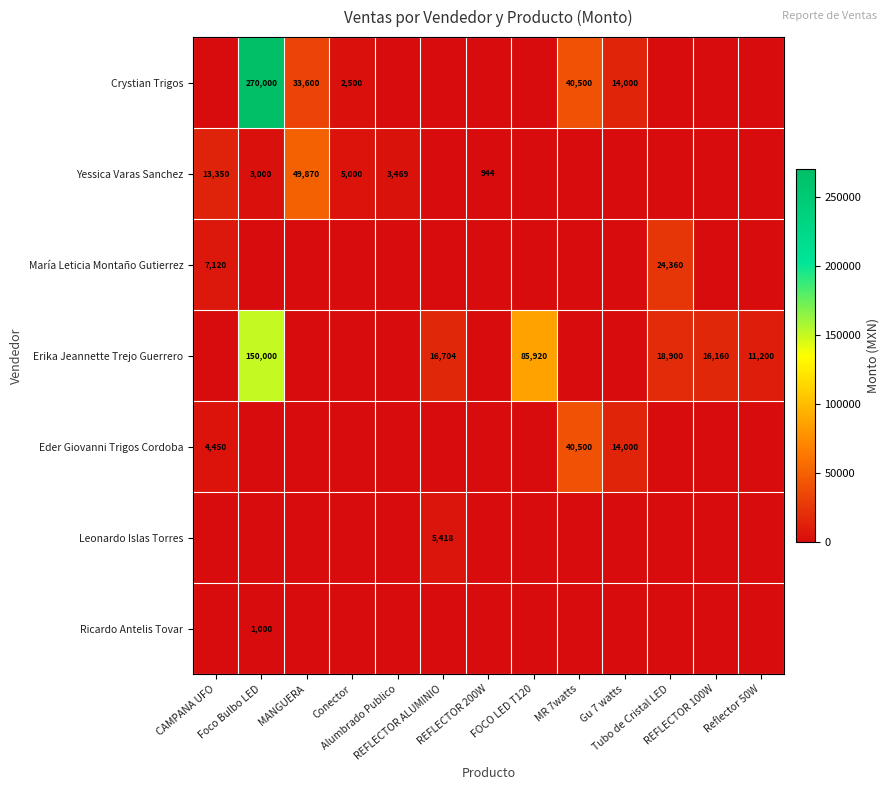

The Yessica Varas Sanchez series shows -17369 at REFLECTOR 100W. True or false?

False